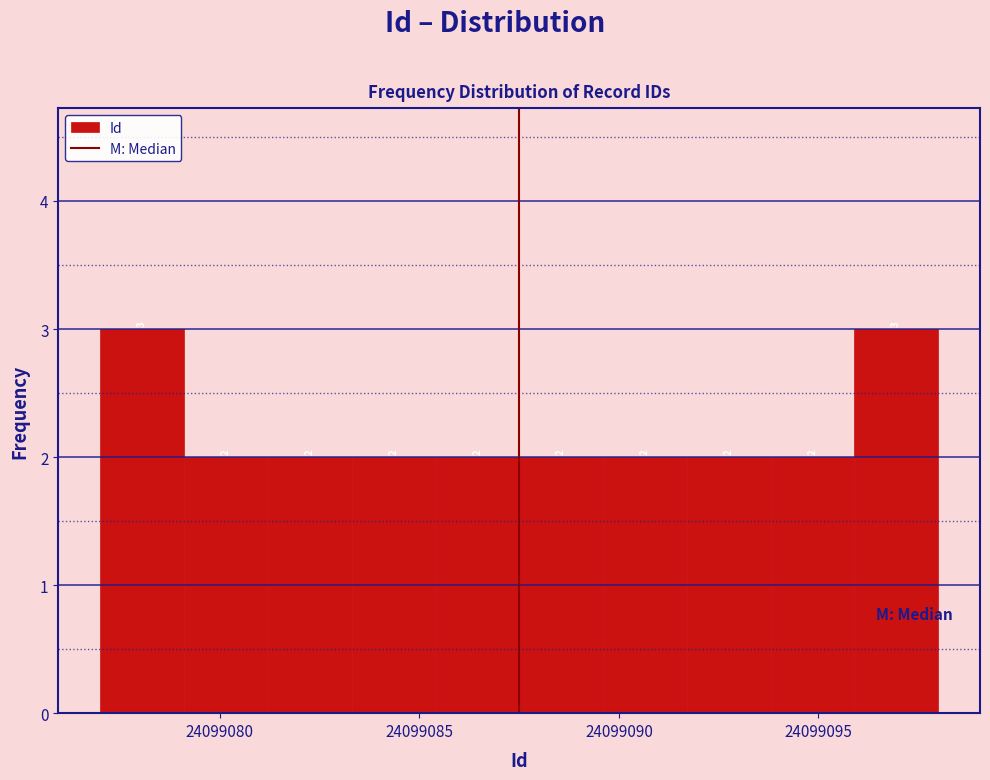

Reading left to right, list every bar in this chart as the range it spans on the x-axis followed by its height. The bar edges are not printed on the chart, so give them approximately, as read against the axis.

24099077.0 to 24099079.1: 3
24099079.1 to 24099081.2: 2
24099081.2 to 24099083.3: 2
24099083.3 to 24099085.4: 2
24099085.4 to 24099087.5: 2
24099087.5 to 24099089.6: 2
24099089.6 to 24099091.7: 2
24099091.7 to 24099093.8: 2
24099093.8 to 24099095.9: 2
24099095.9 to 24099098.0: 3